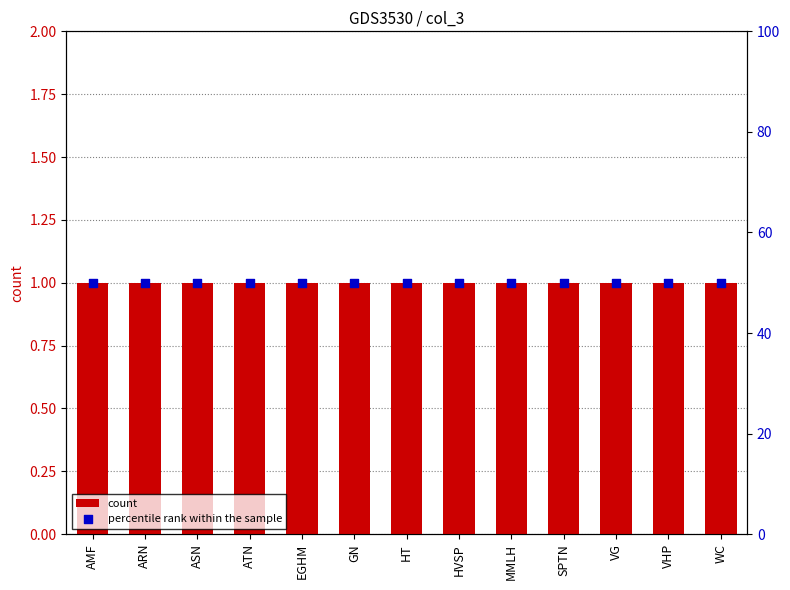

At how many categories does at least one series exceed 9?

13